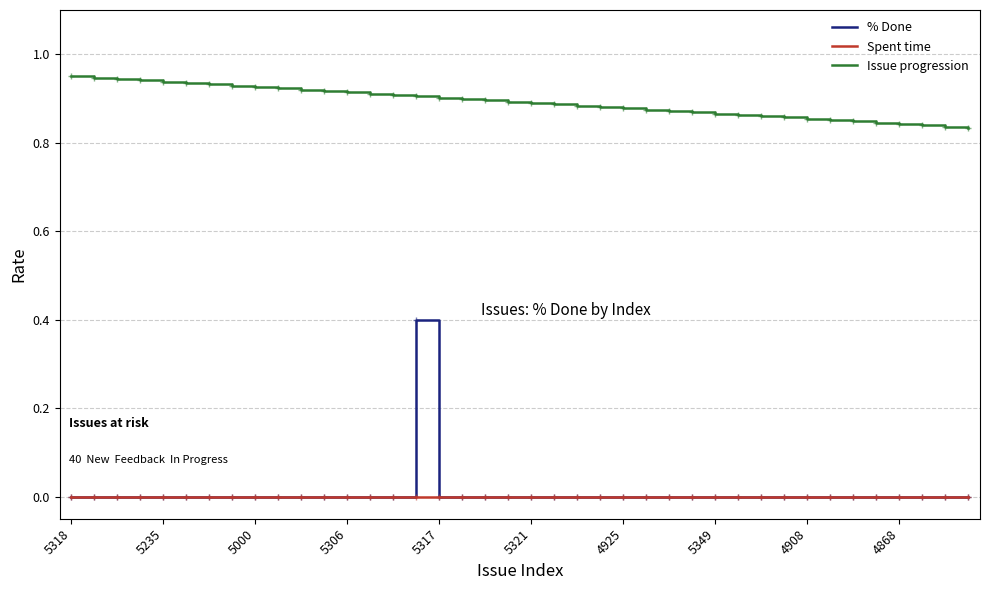

What is the maximum value for % Done?

0.4